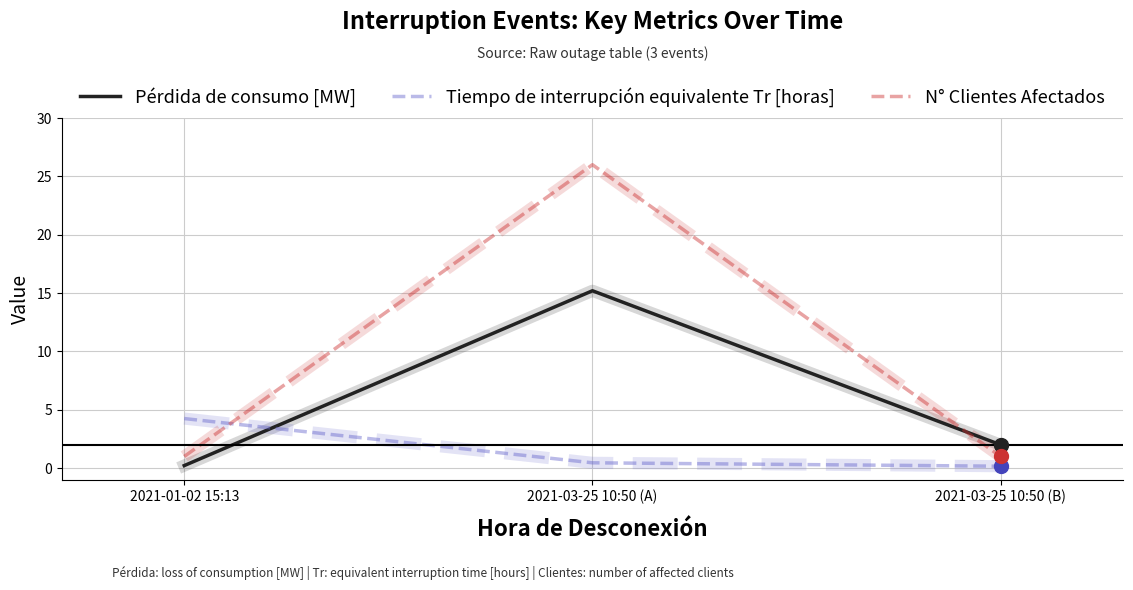

What is the difference between the maximum and minimum values in the Tiempo de interrupción equivalente Tr [horas] series?

4.1